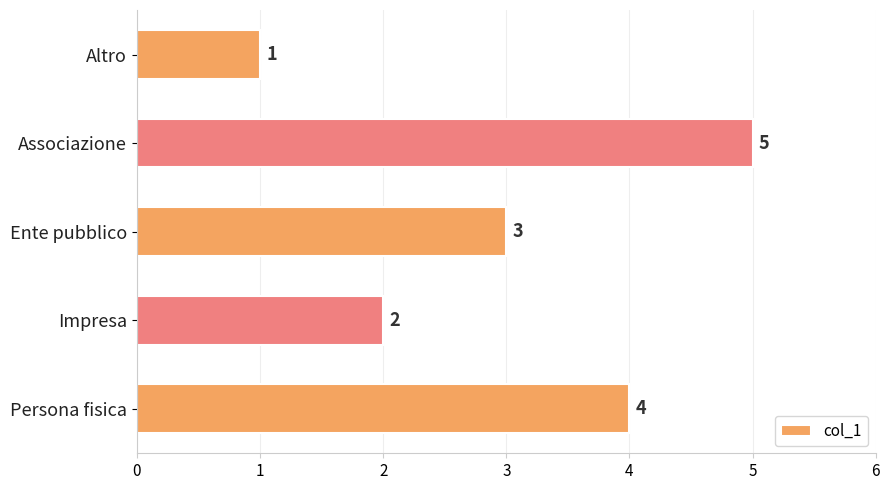

Between Persona fisica and Altro, which is larger?

Persona fisica